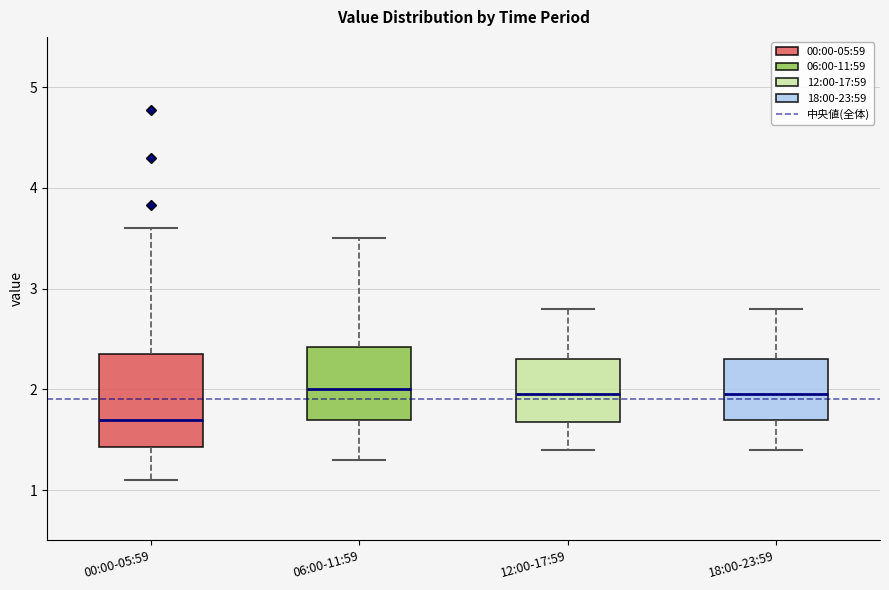

Where does the median line of the box for 18:00-23:59 sit on the y-axis? The values are not printed on the chart, so give them approximately, as read against the axis.

2.0